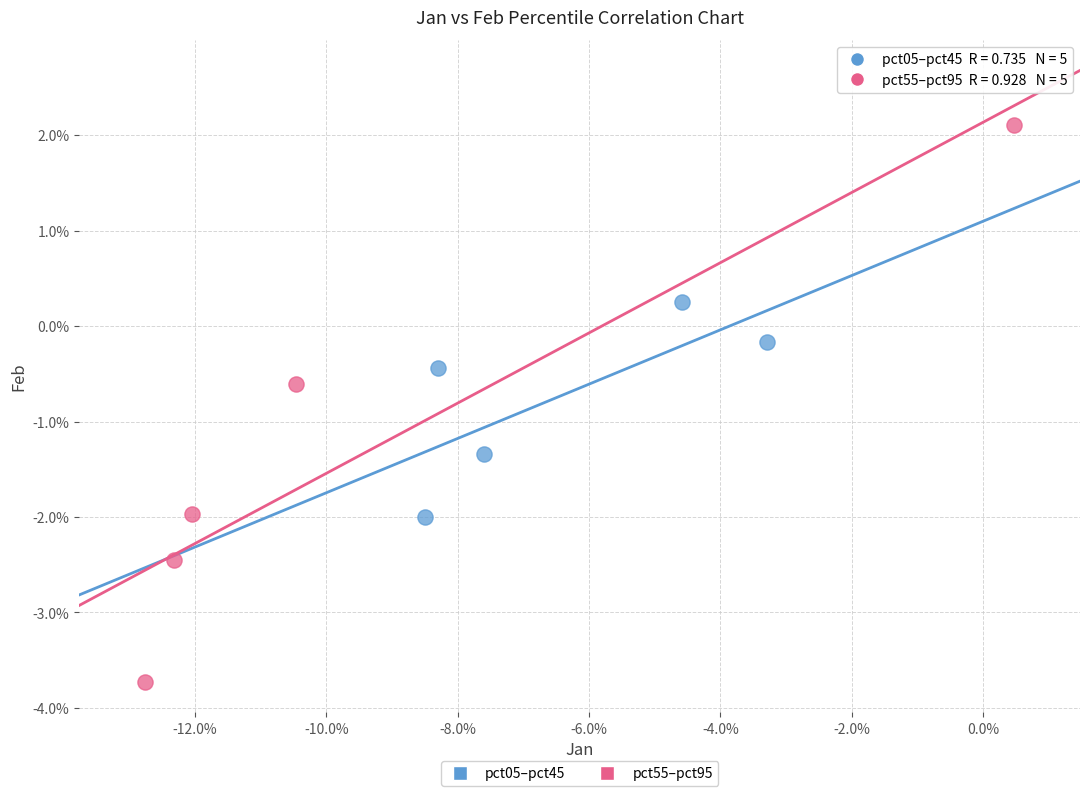

What are all the series names shown in the legend?

pct05–pct45, pct55–pct95